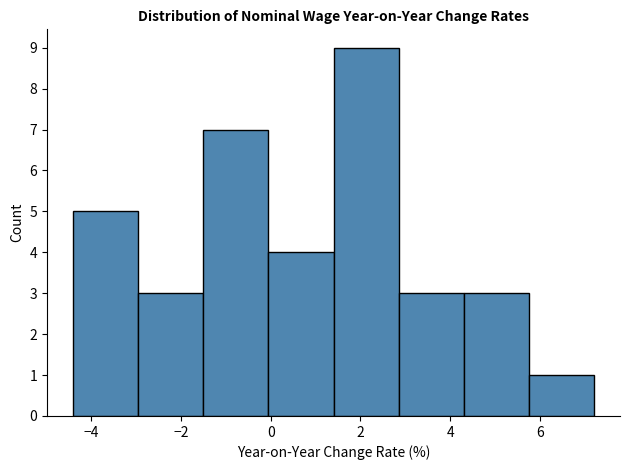

Over which range of the x-axis is the bar tallest?

1.40 to 2.85